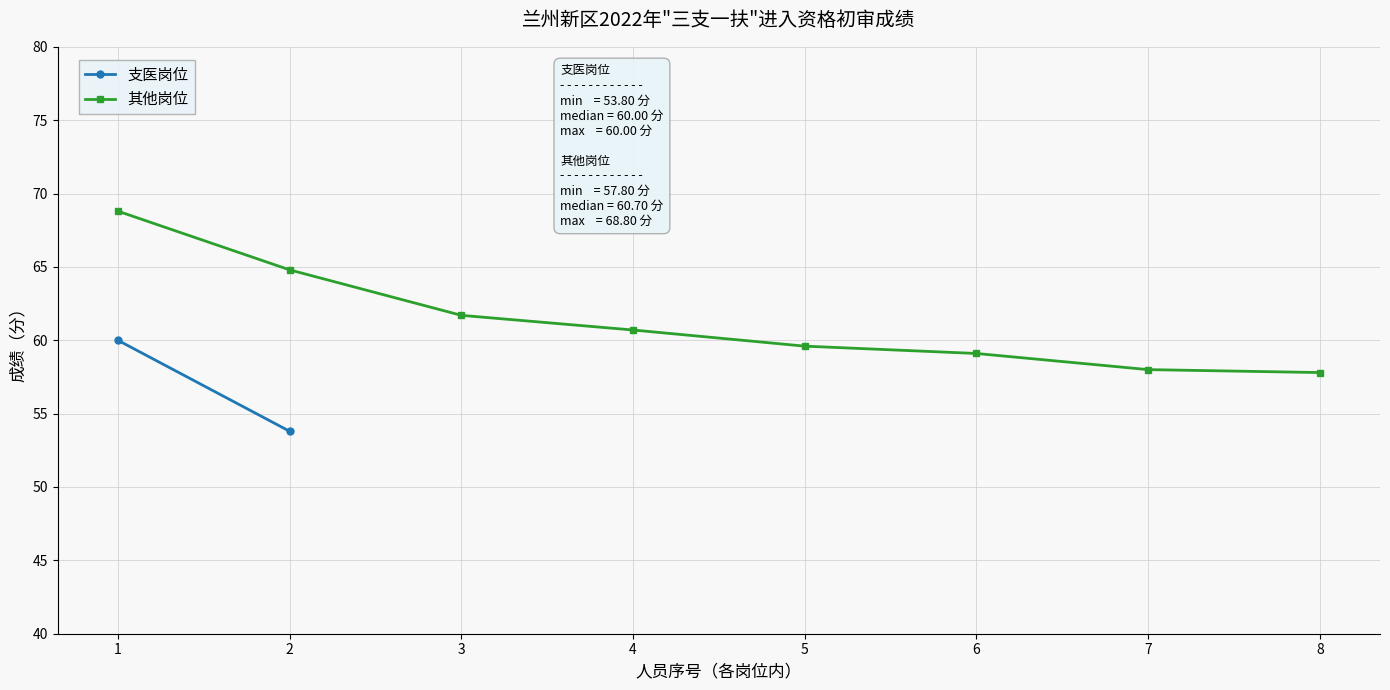

What is the maximum value for 其他岗位?

68.8